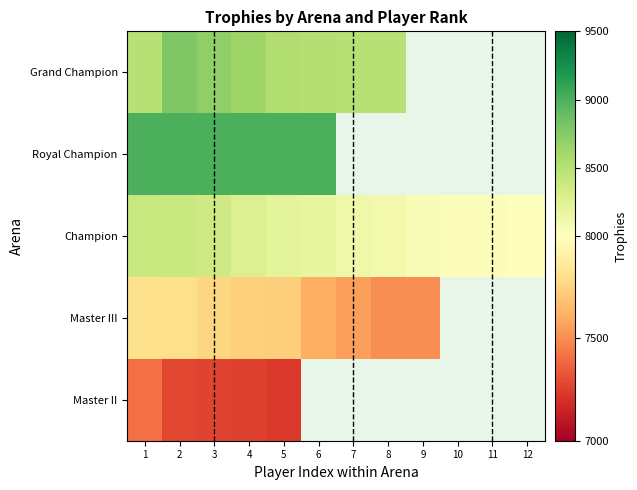

List the labels in order of Master II value, smallest first.

5, 6, 7, 8, 9, 10, 11, 12, 4, 3, 2, 1